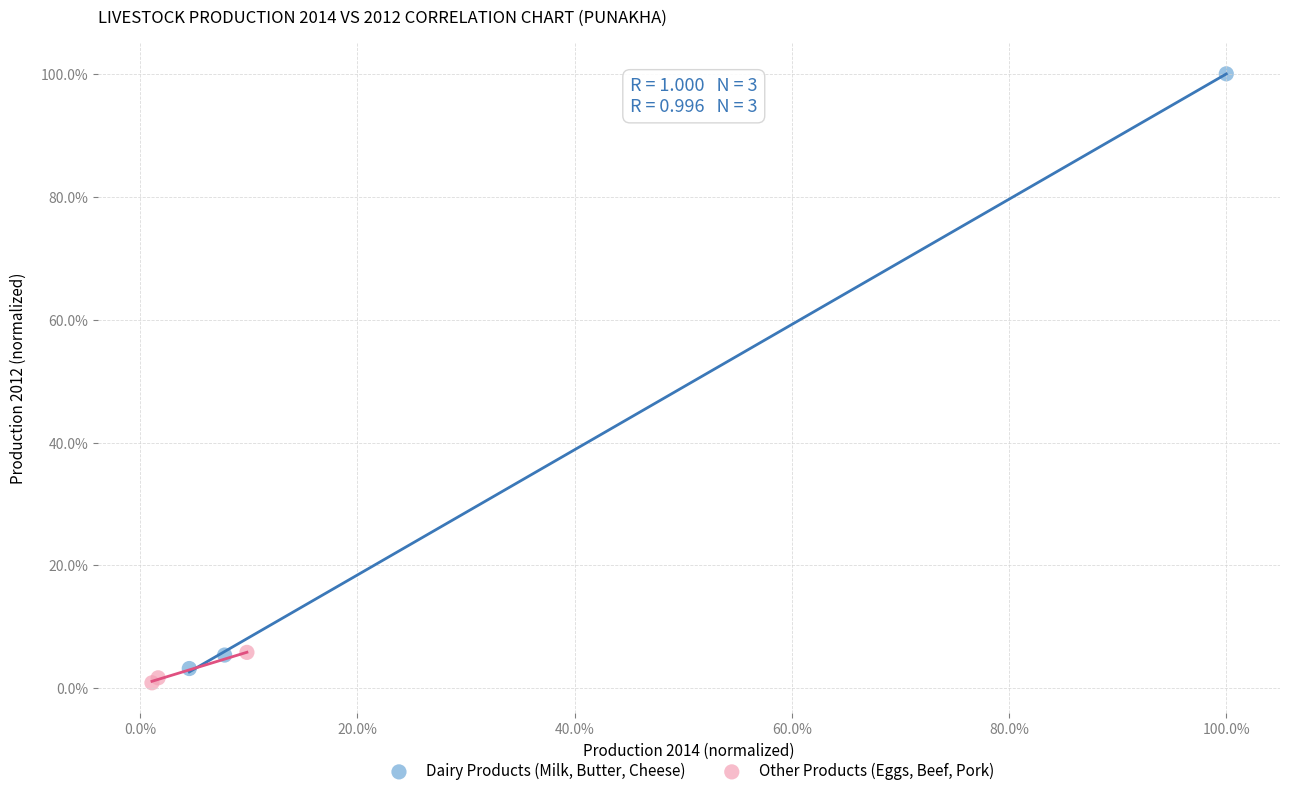

Which series contains the highest Y value?

Dairy Products (Milk, Butter, Cheese)